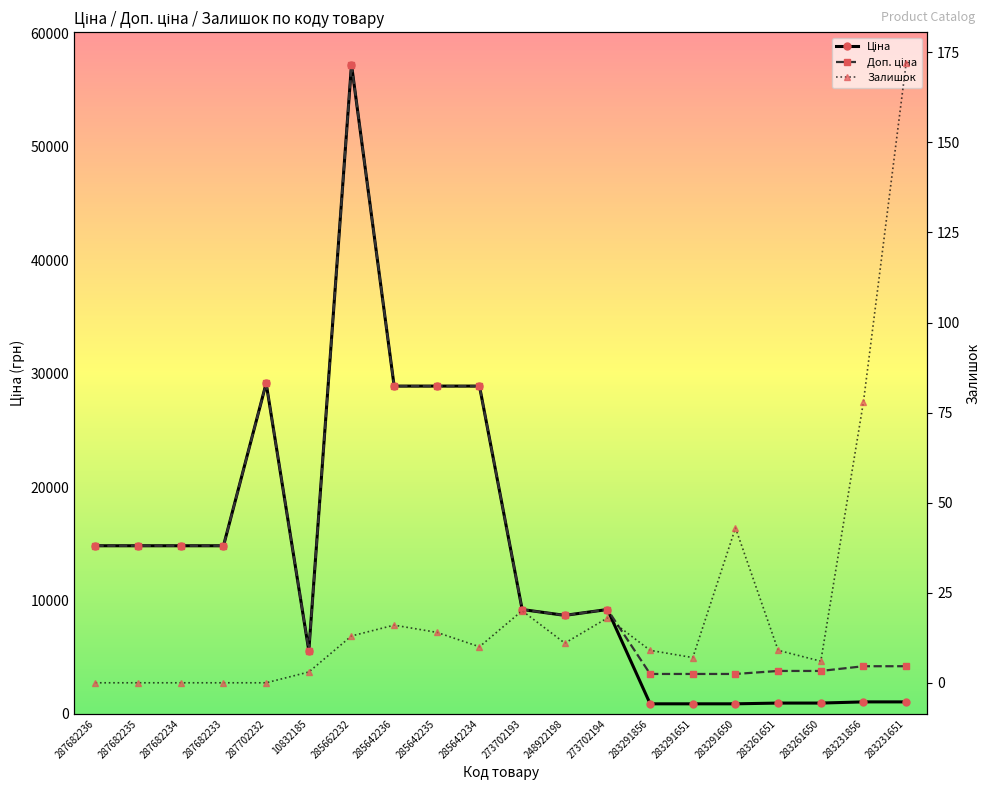

What is the spread (max minus min) of values at 283291651?

3504.9